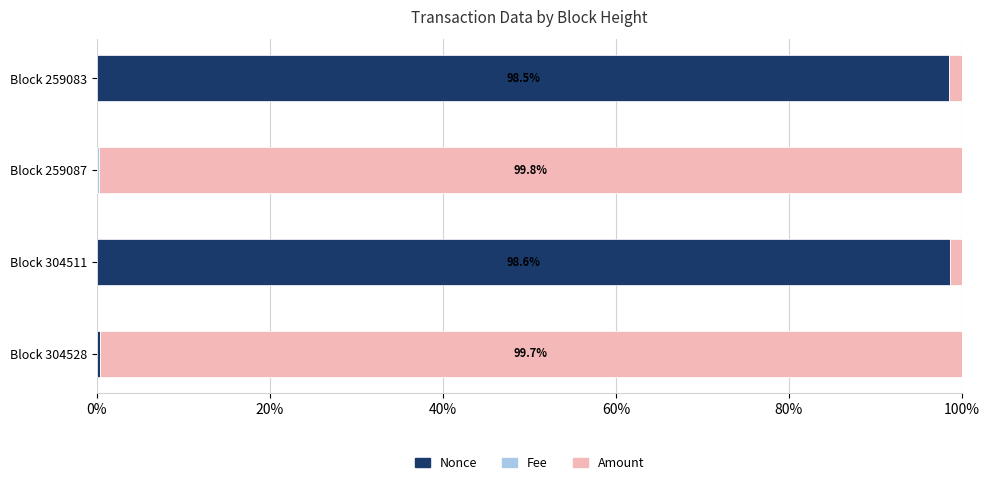

True or false: Nonce has a value of 38.8 at Block 259083.

False